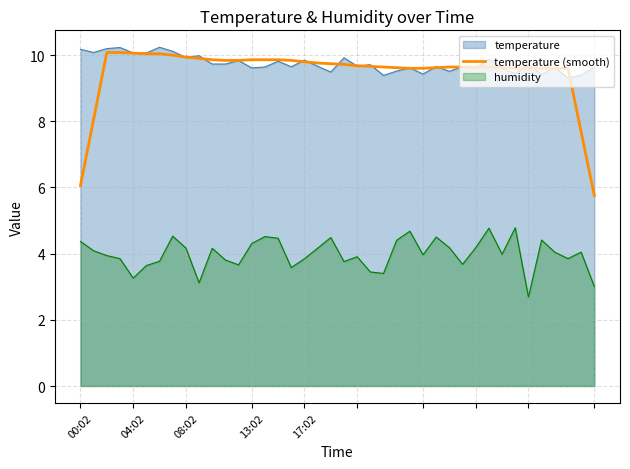

Which series has the largest range (max minus min)?

temperature (smooth)